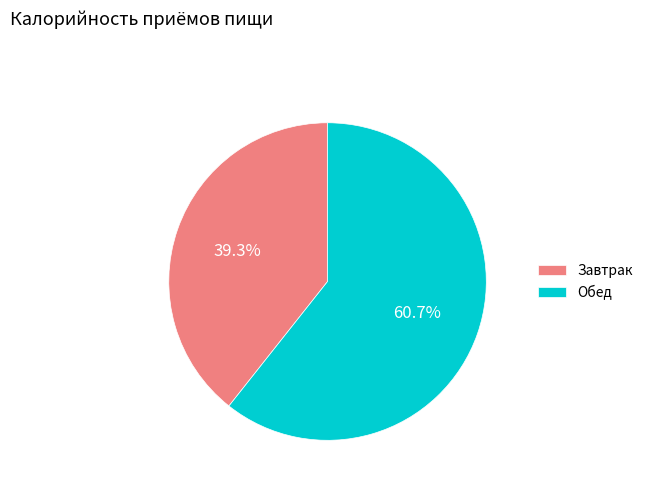

Combined, what portion of the pie is Обед and Завтрак?

100.0%